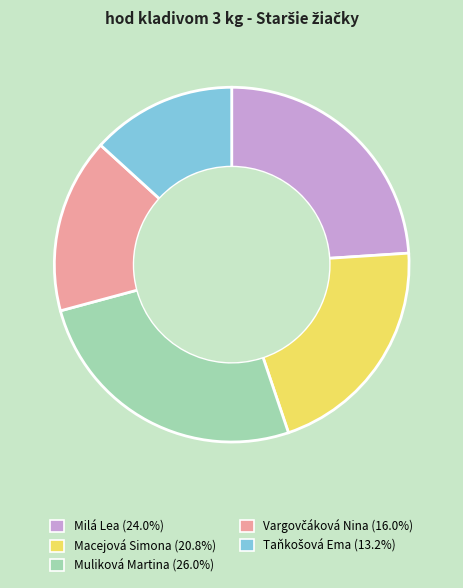

What is the largest slice in the pie chart?

Muliková Martina